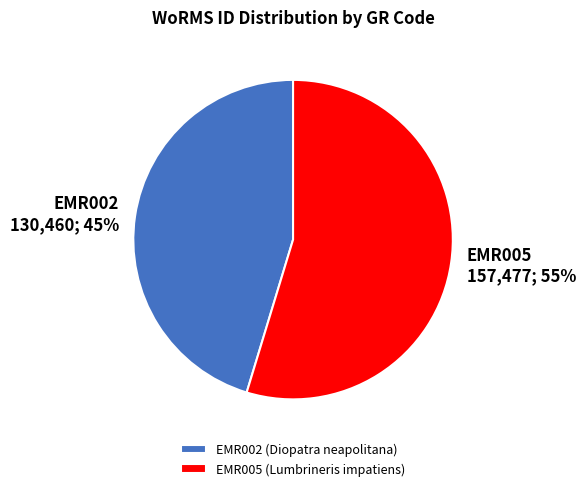

Does EMR005 account for over 50% of the chart?

Yes